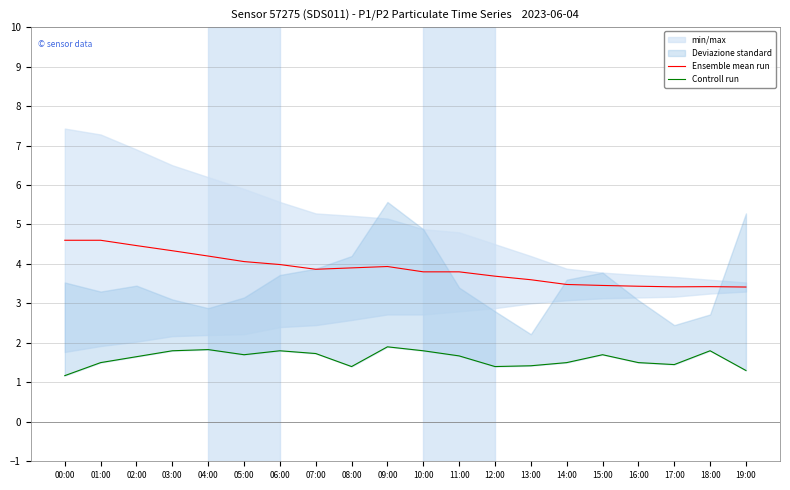

True or false: Ensemble mean run has a value of 4.3 at 03:00.

True